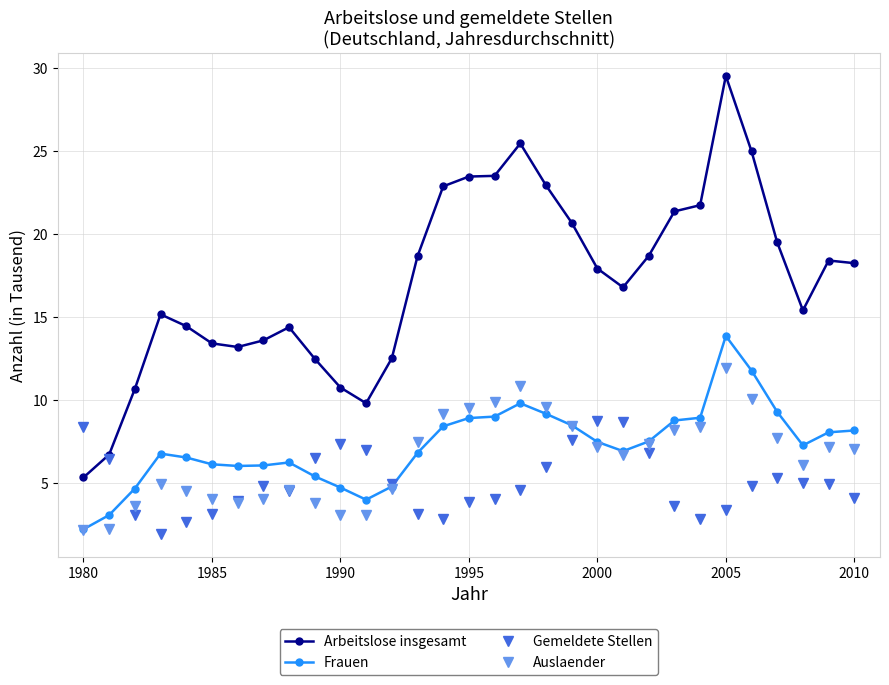

True or false: Arbeitslose insgesamt and Frauen cross at least once.

False